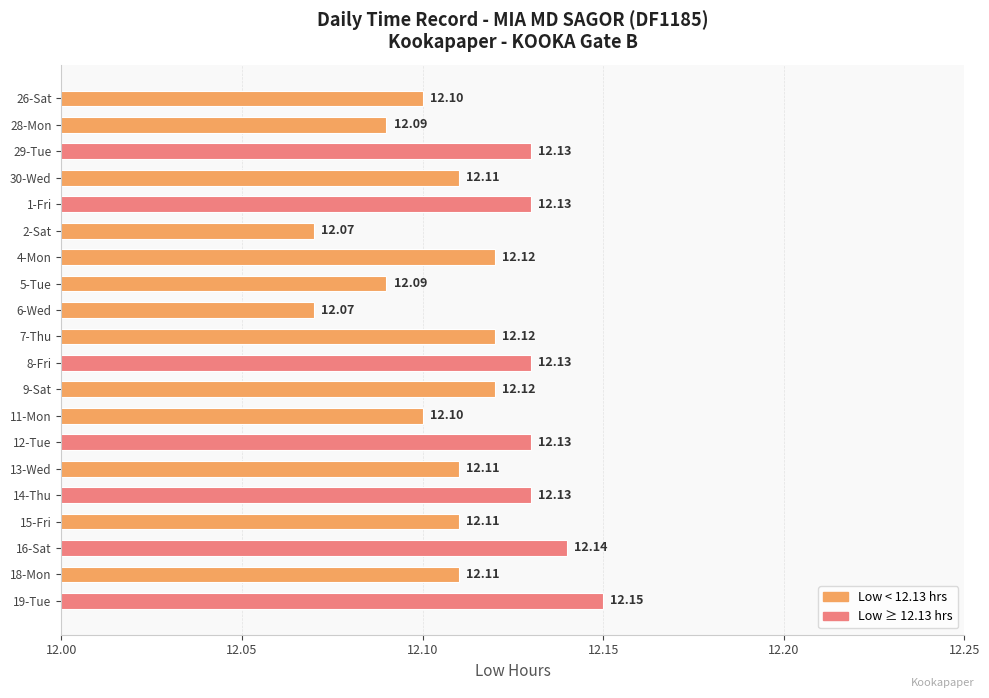

What is the sum of the values at 12-Tue and 28-Mon?

24.2